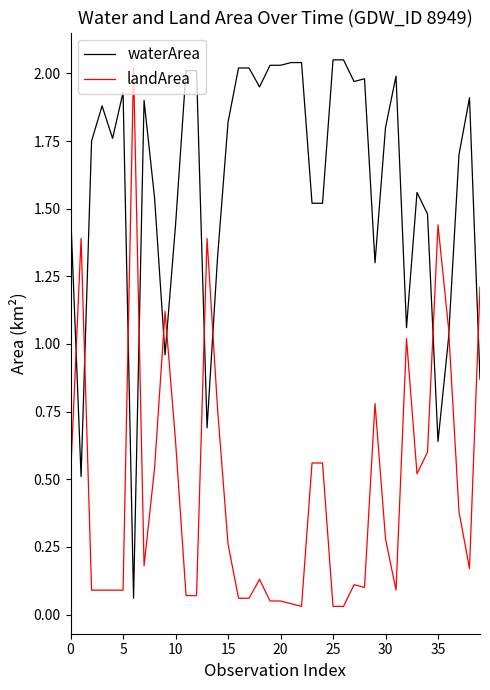

How many intersections are there between landArea and waterArea?

11